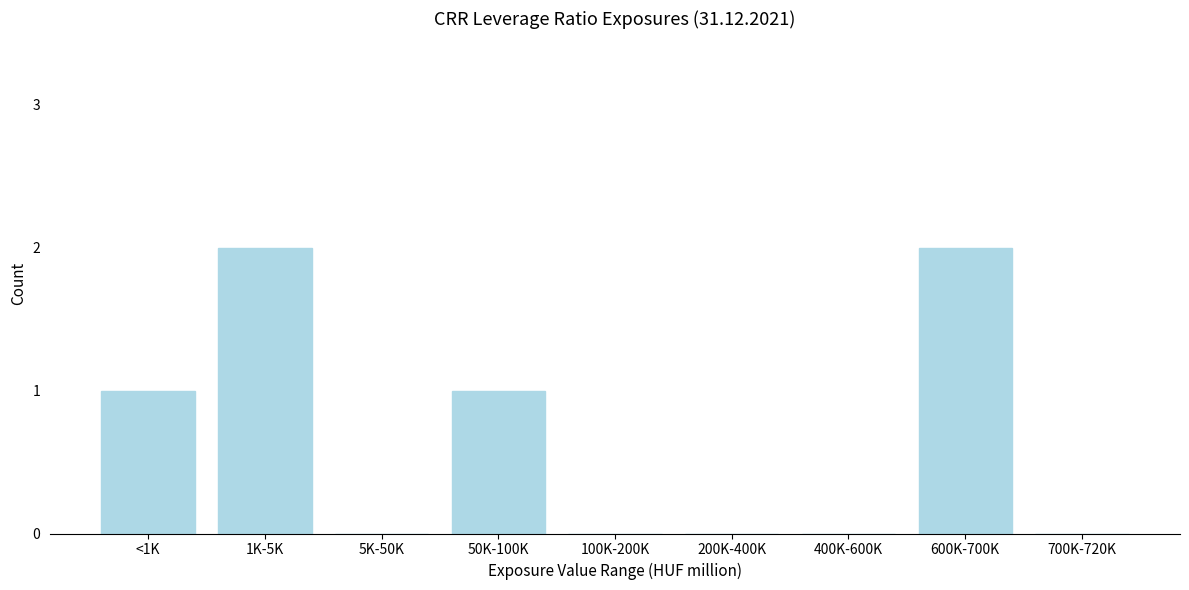

Reading right to left, what are all the values shown in this chart?

700K-720K=0	600K-700K=2	400K-600K=0	200K-400K=0	100K-200K=0	50K-100K=1	5K-50K=0	1K-5K=2	<1K=1